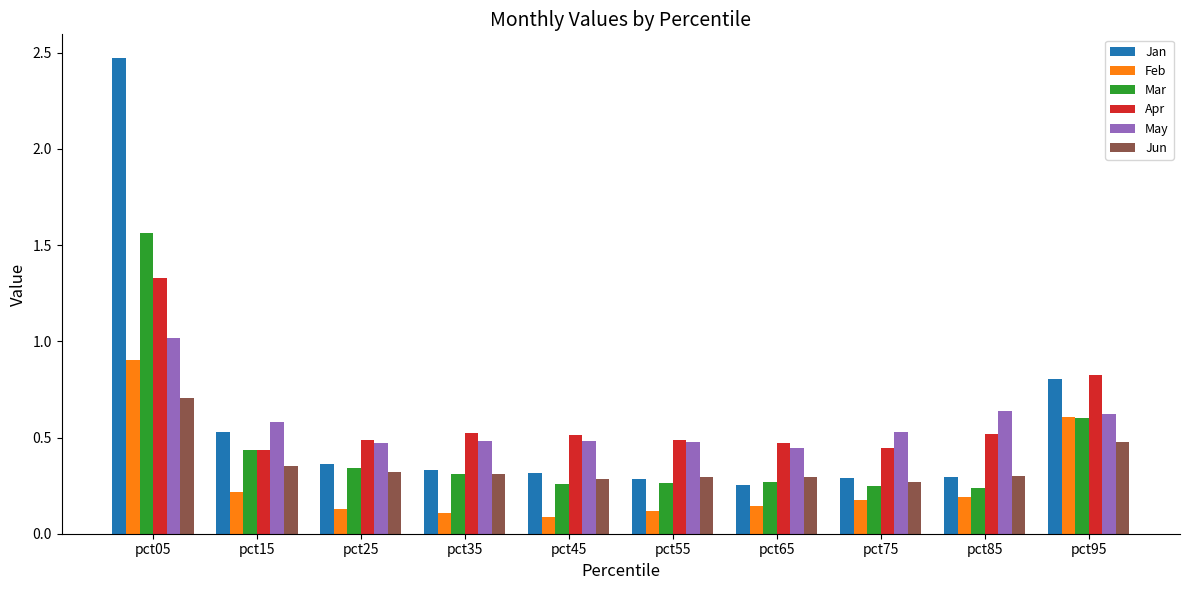

Which series changed the most between pct25 and pct65?

Jan